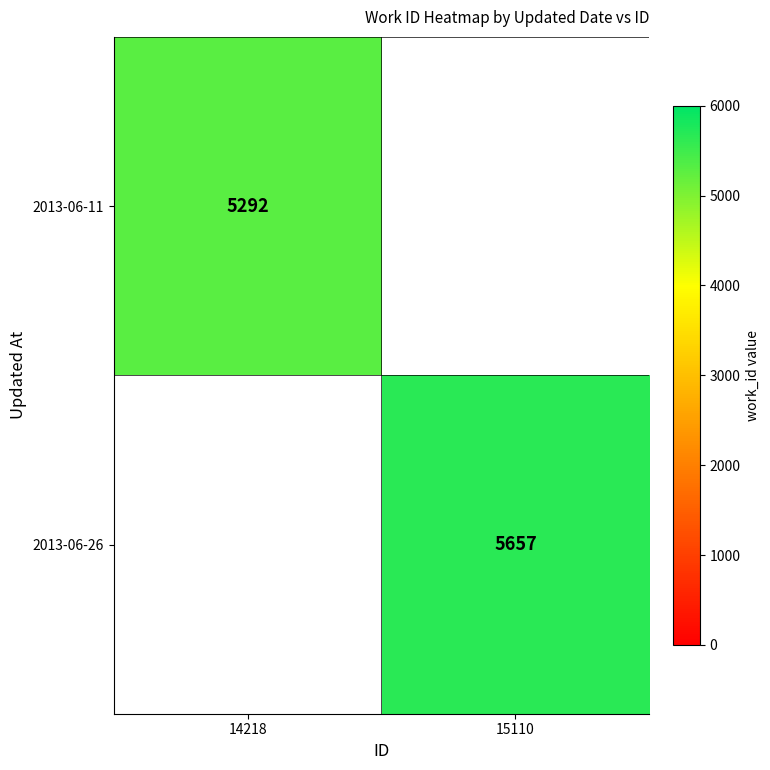

At how many categories does at least one series exceed 5322?

1